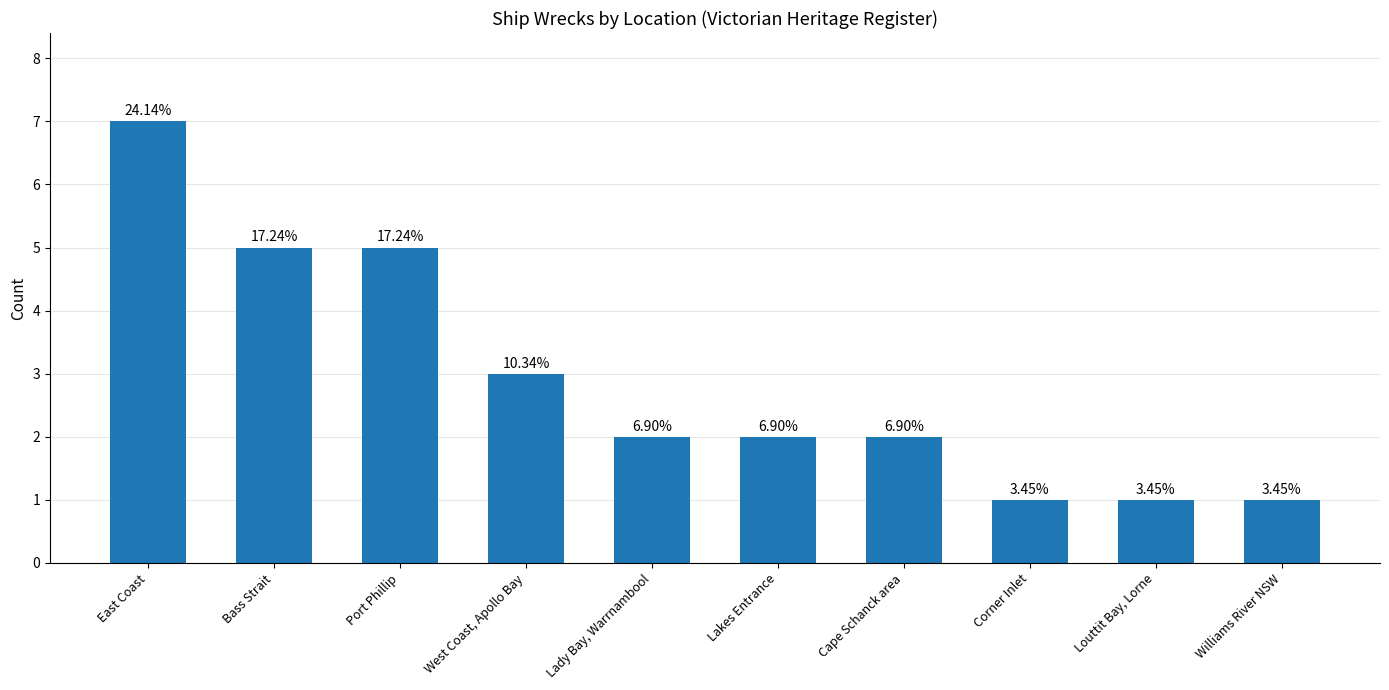

How many bars are there in total?

10